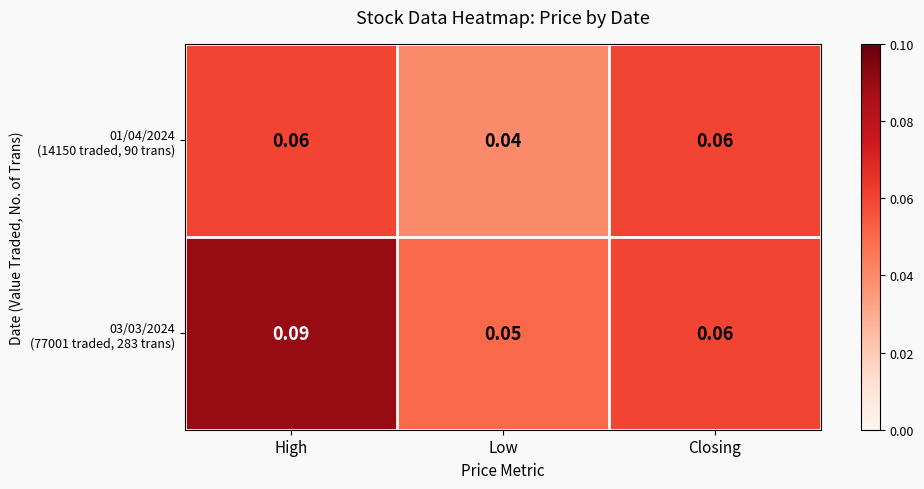

At which category is the sum across all series the highest?

High